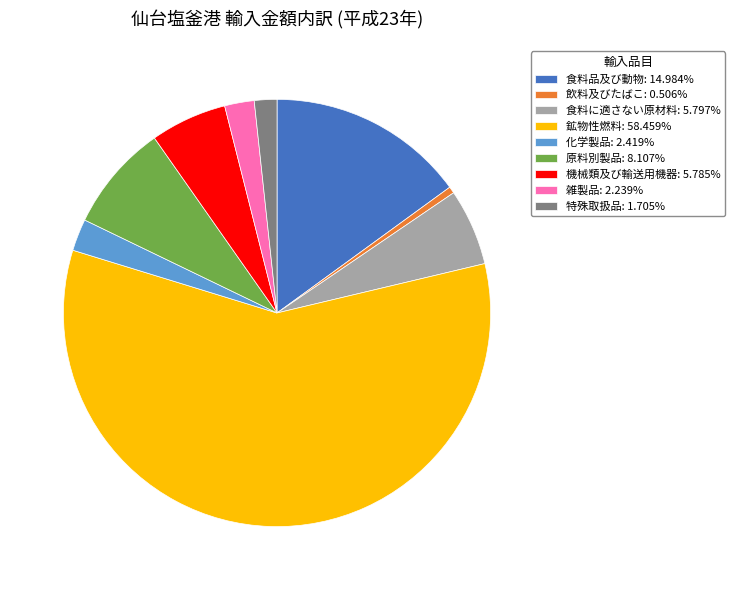

What is the largest slice in the pie chart?

鉱物性燃料